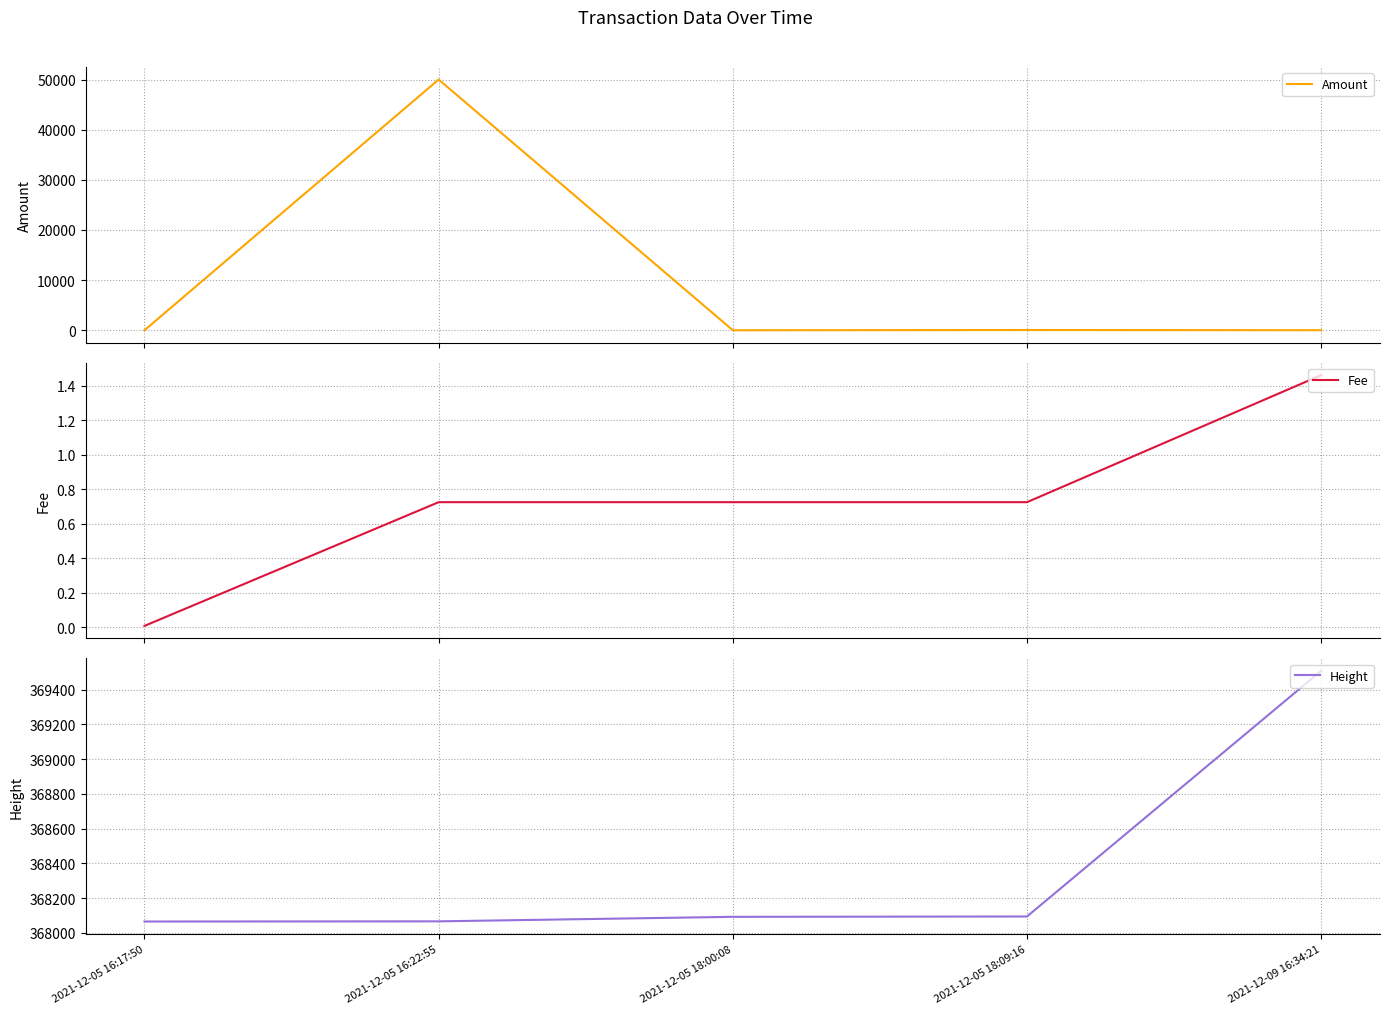

The value of Amount at 2021-12-09 16:34:21 is 10.0. True or false?

True